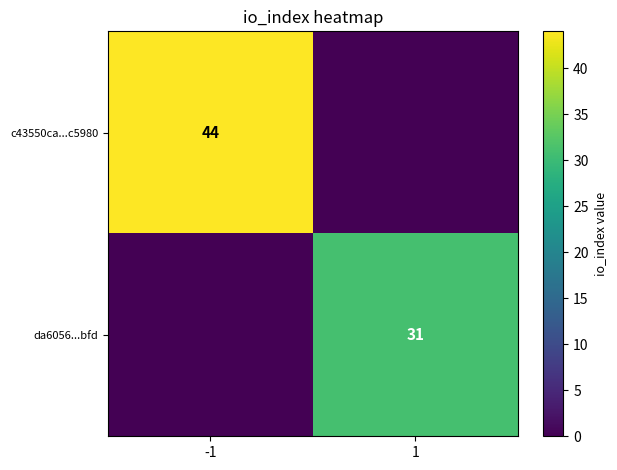

The c43550ca...c5980 series shows 44 at -1. True or false?

True